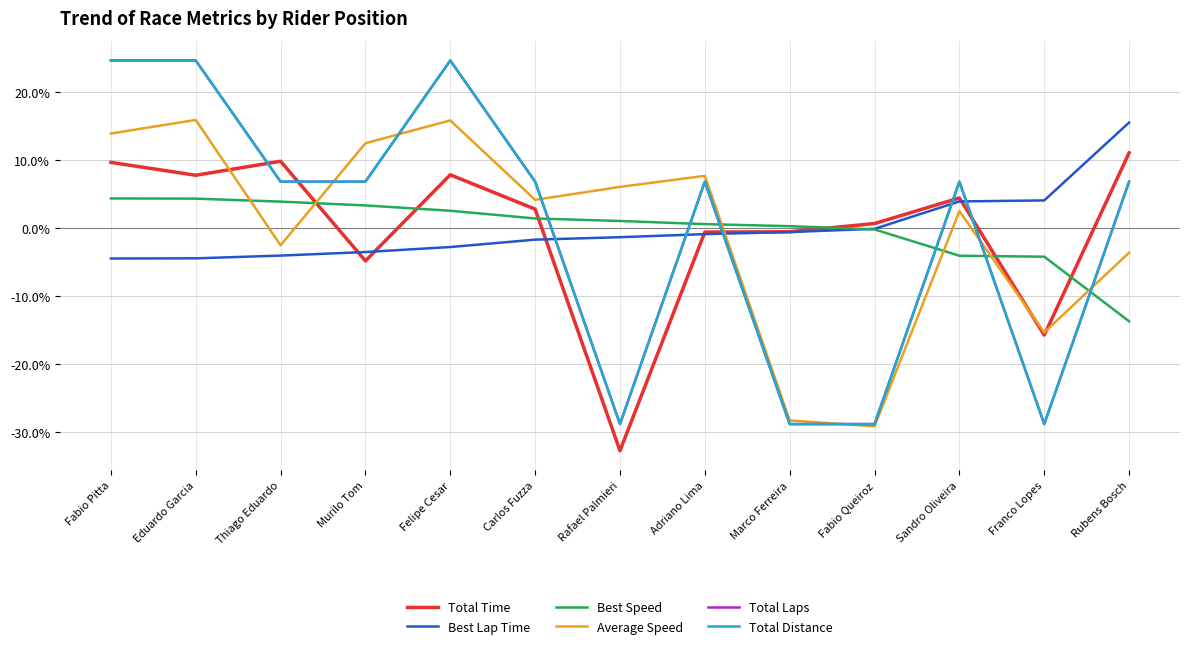

What is the difference between the second highest and second lowest values in the Total Distance series?

53.4